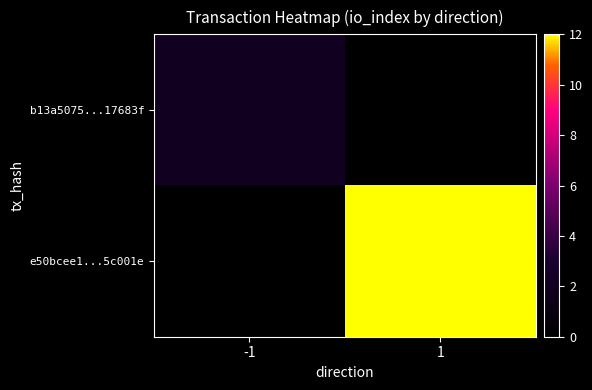

List the series in order of their peak value, lowest first.

b13a5075...17683f, e50bcee1...5c001e